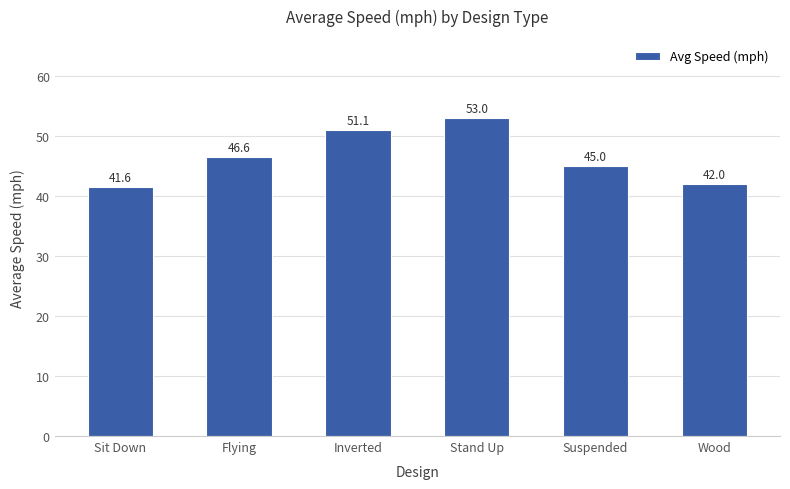

Rank the categories by value from highest to lowest.

Stand Up, Inverted, Flying, Suspended, Wood, Sit Down